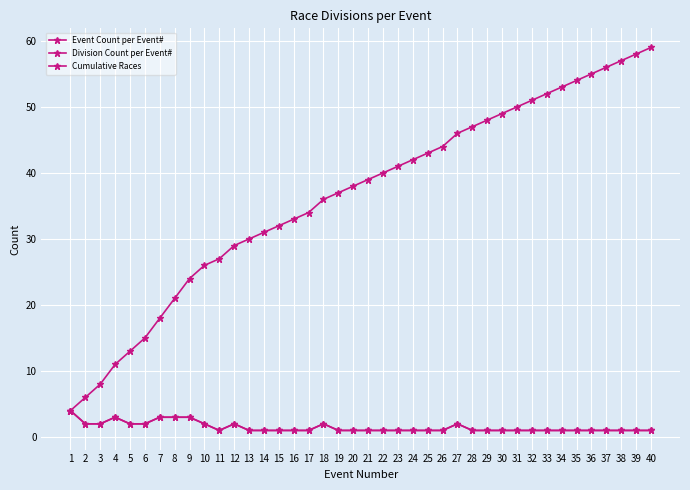

Which label corresponds to the largest value in the chart?

40